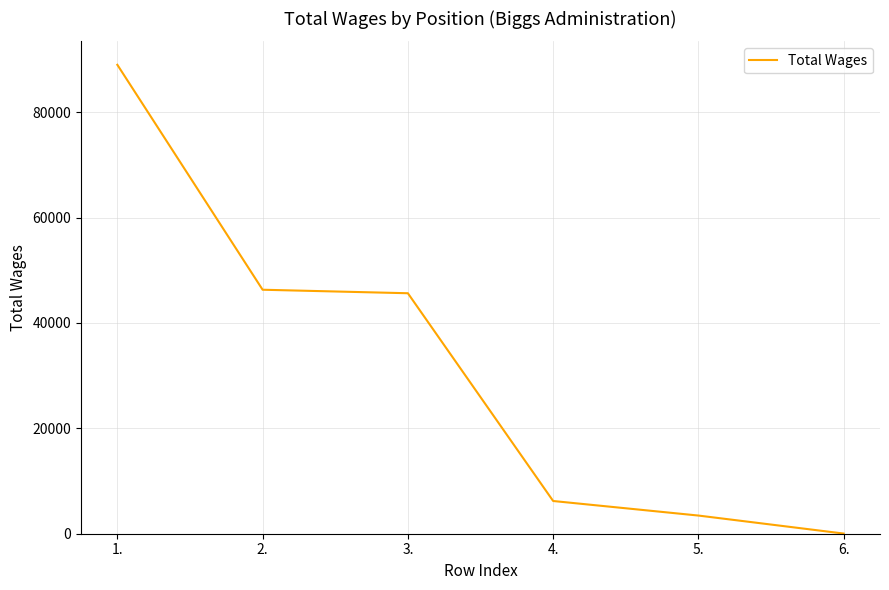

Which label corresponds to the largest value in the chart?

1.